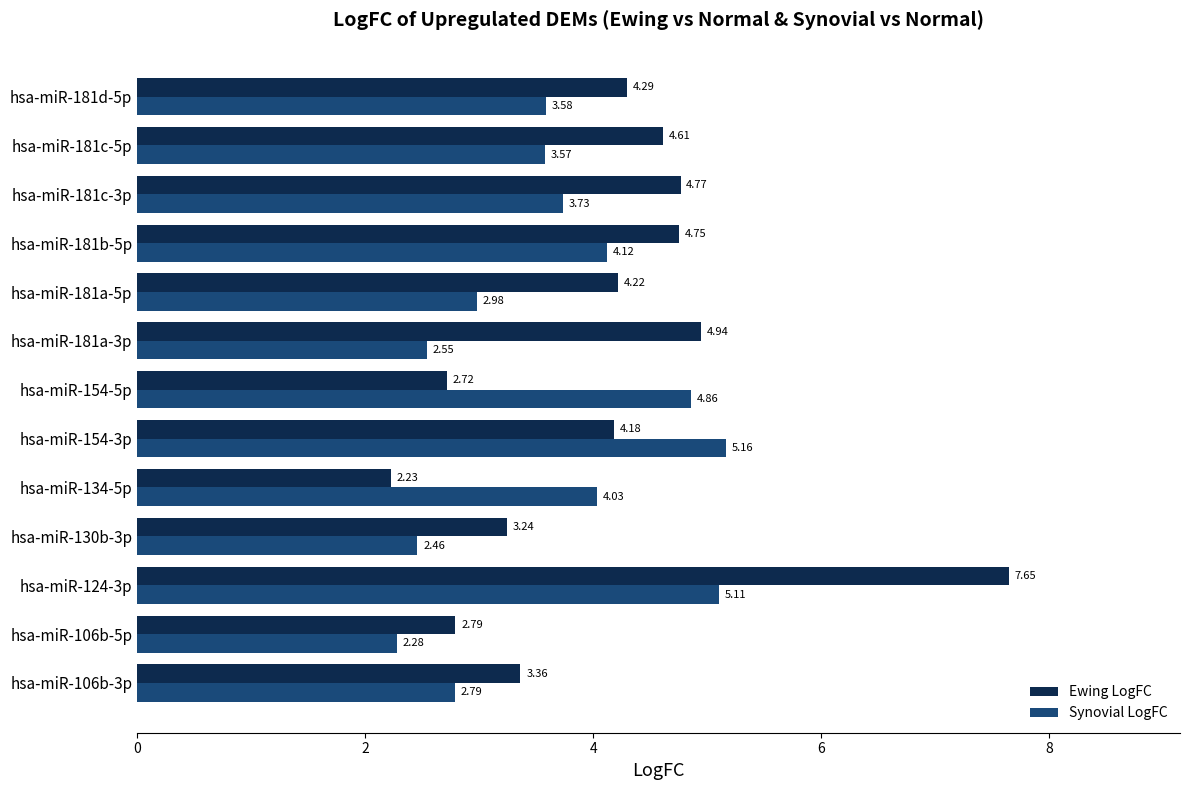

At hsa-miR-181a-3p, list the series in order from smallest to largest.

Synovial LogFC, Ewing LogFC